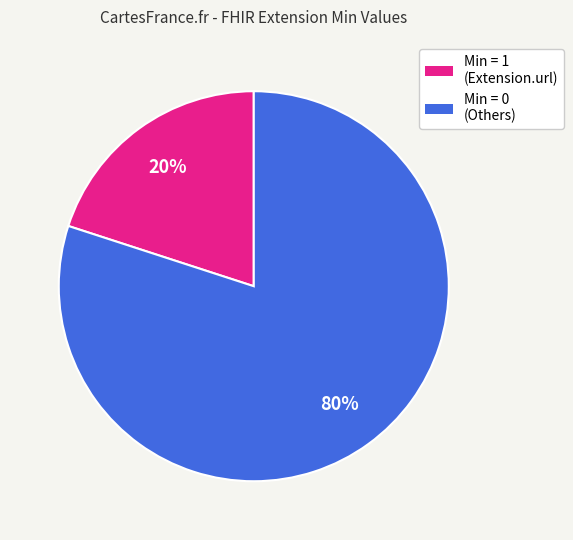

Is there any slice that represents more than half of the pie?

Yes